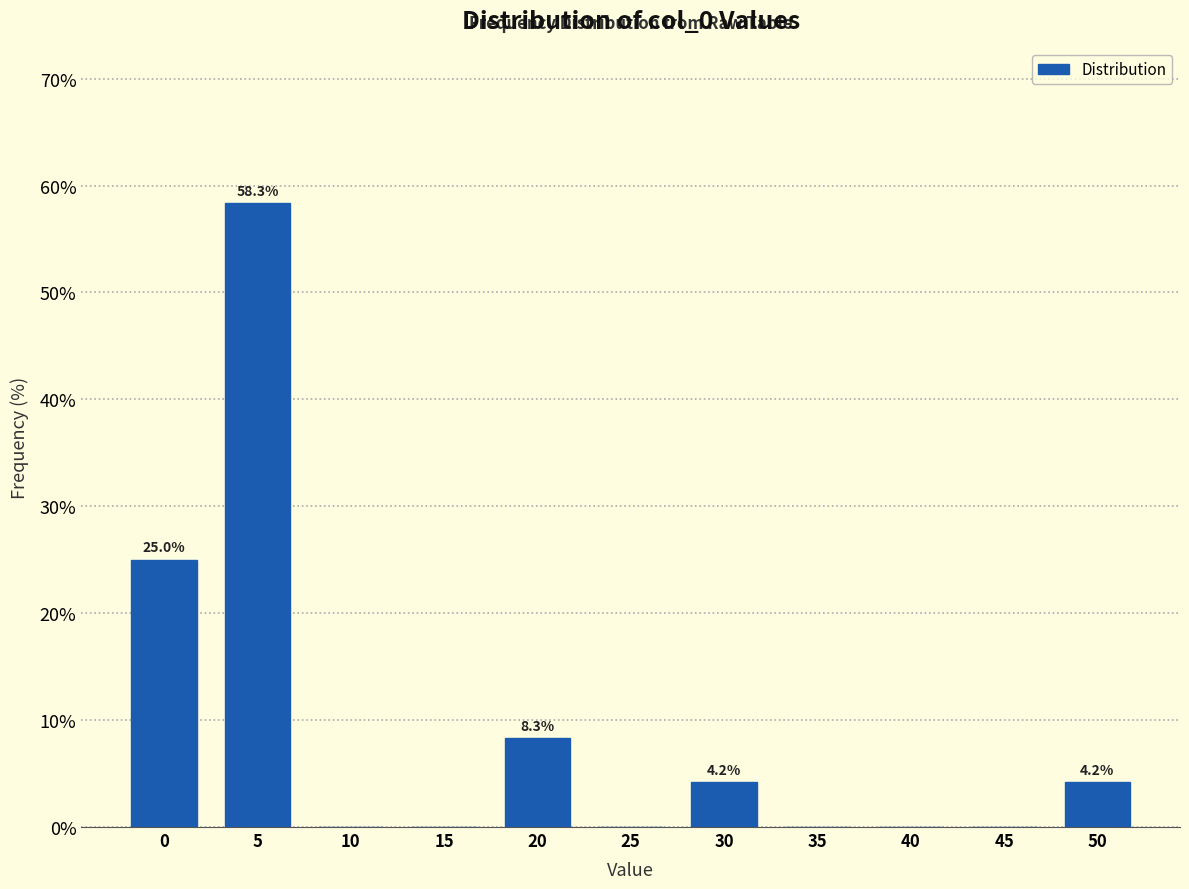

Reading left to right, what are all the values shown in this chart?

0=25.0	5=58.3	10=0.0	15=0.0	20=8.3	25=0.0	30=4.2	35=0.0	40=0.0	45=0.0	50=4.2